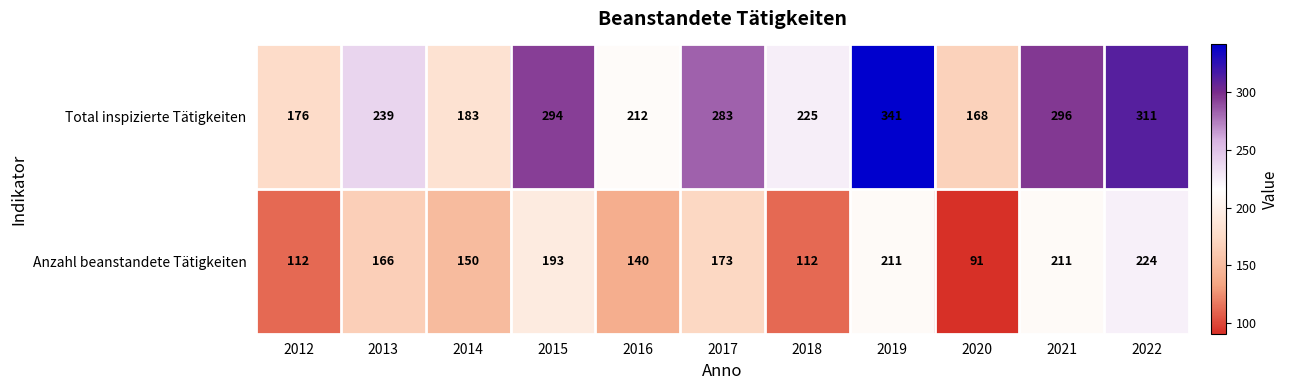

What is the difference between the Anzahl beanstandete Tätigkeiten values at 2021 and 2014?

61